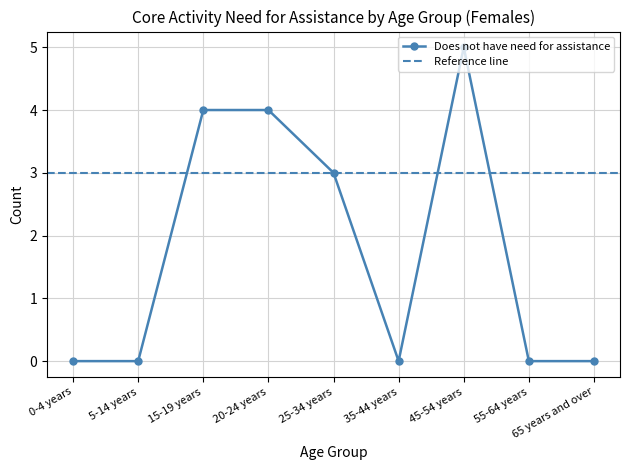

At which category does the chart reach its peak across all series?

45-54 years